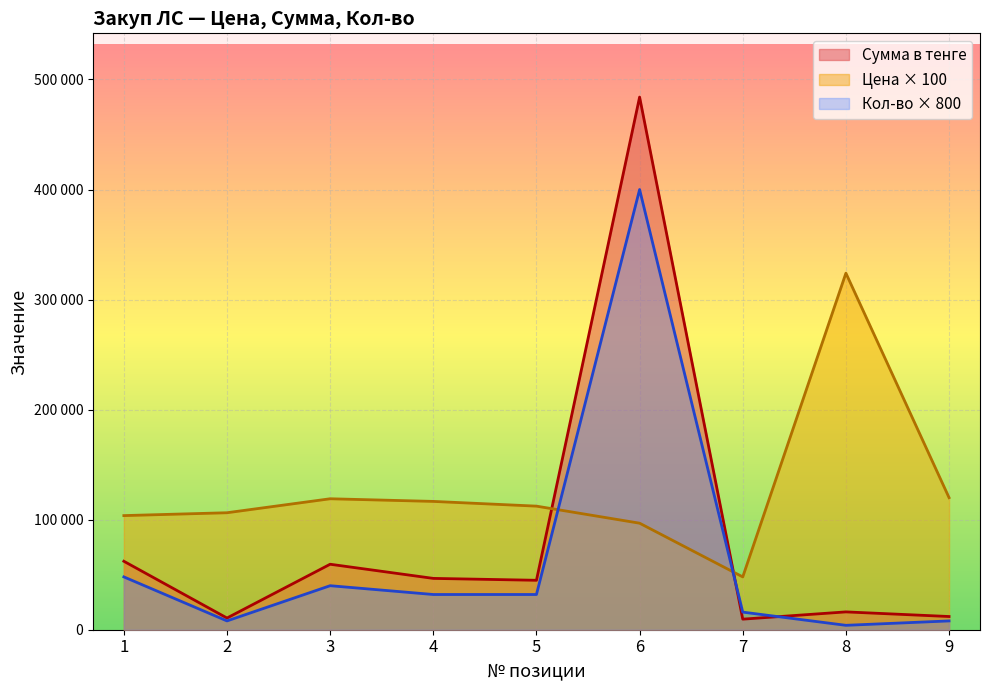

True or false: Сумма в тенге has more than 1 points higher than both neighbors.

True